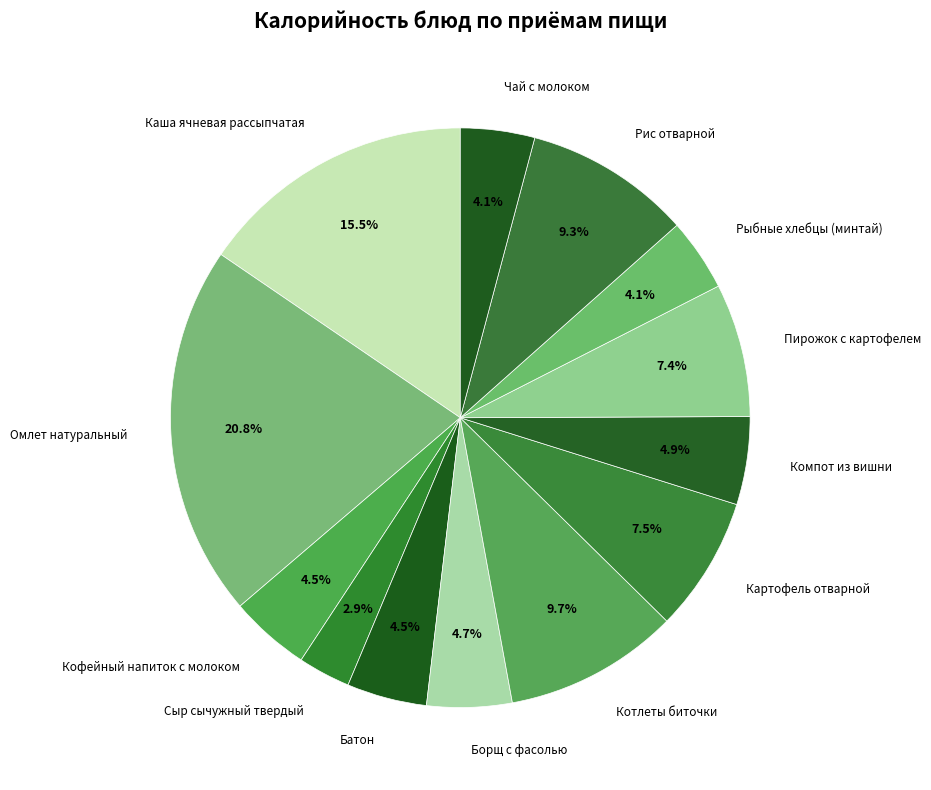

Approximately how many times larger is the value at Картофель отварной compared to Котлеты биточки?

0.8